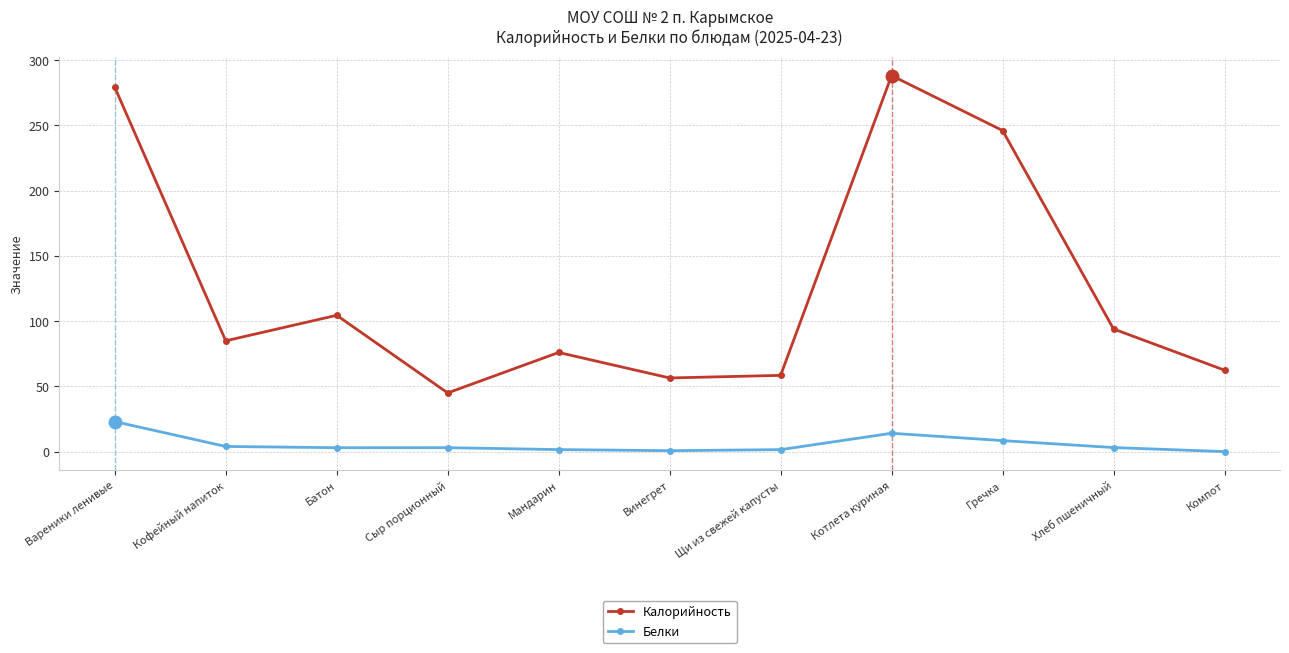

At which label does Калорийность reach its minimum?

Сыр порционный